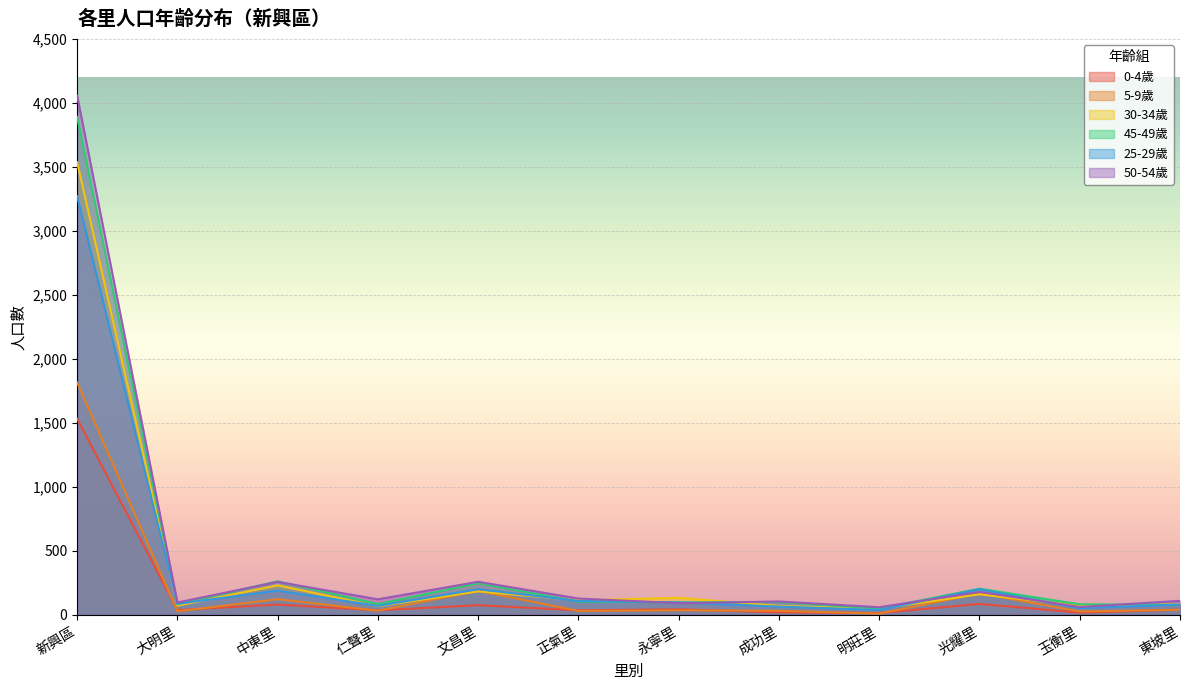

The 30-34歲 series shows 133 at 永寧里. True or false?

True